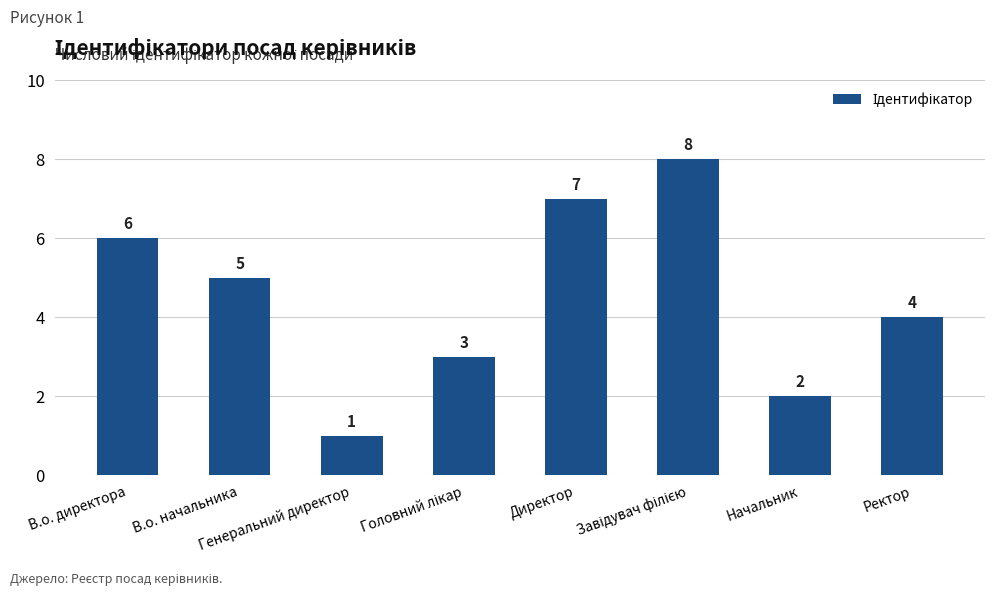

How many values are below 5?

4